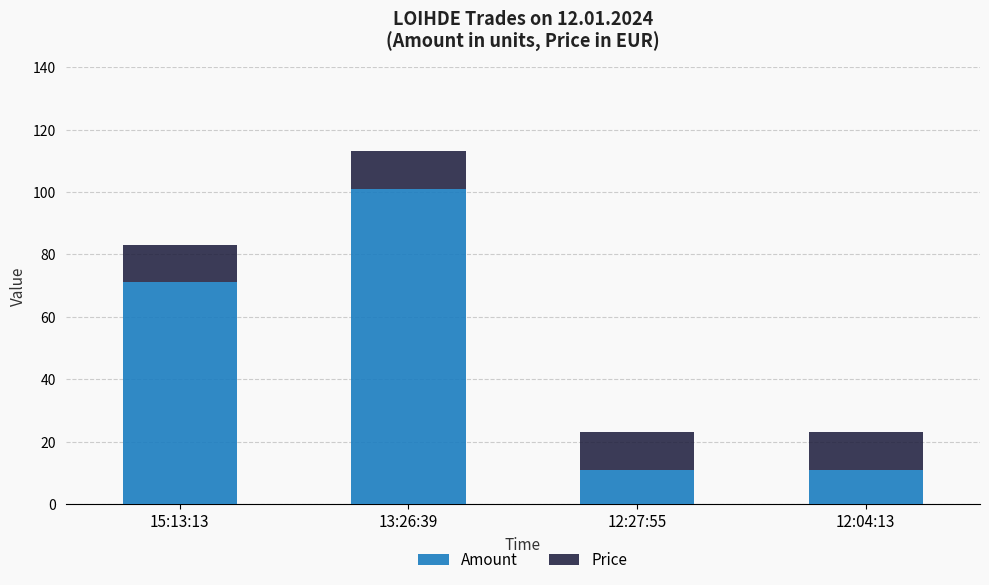

Count the Amount values in the range 11 to 101.

4